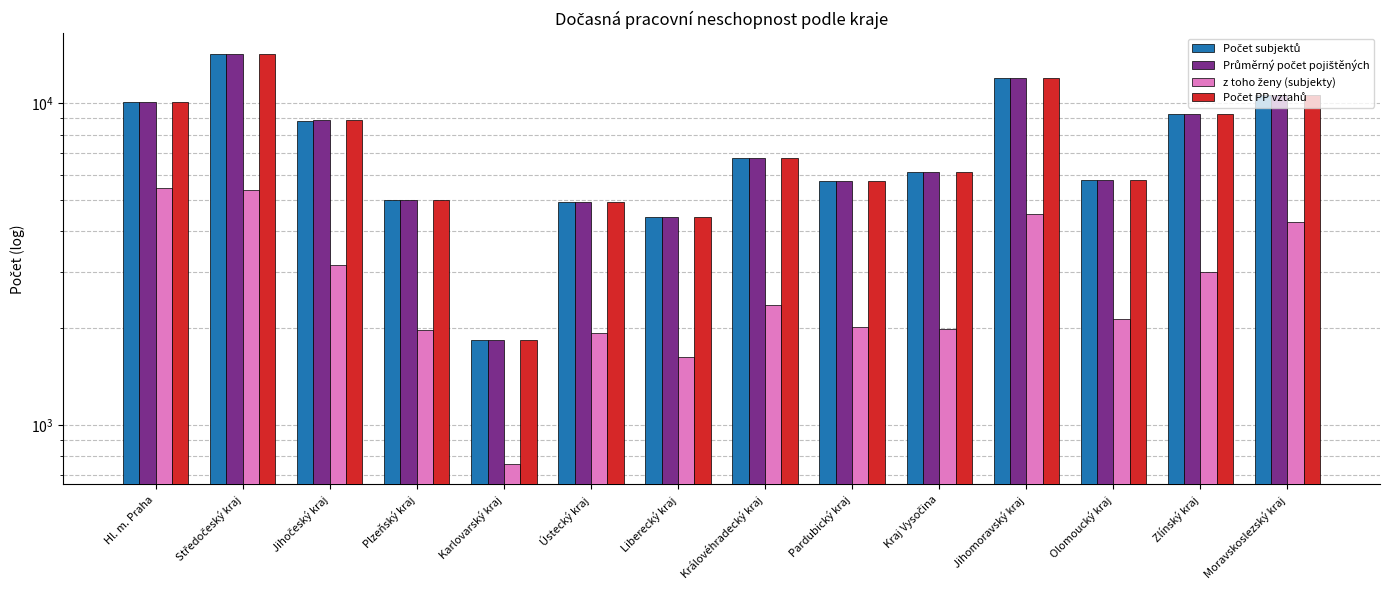

The Průměrný počet pojištěných series shows 9261 at Zlínský kraj. True or false?

True